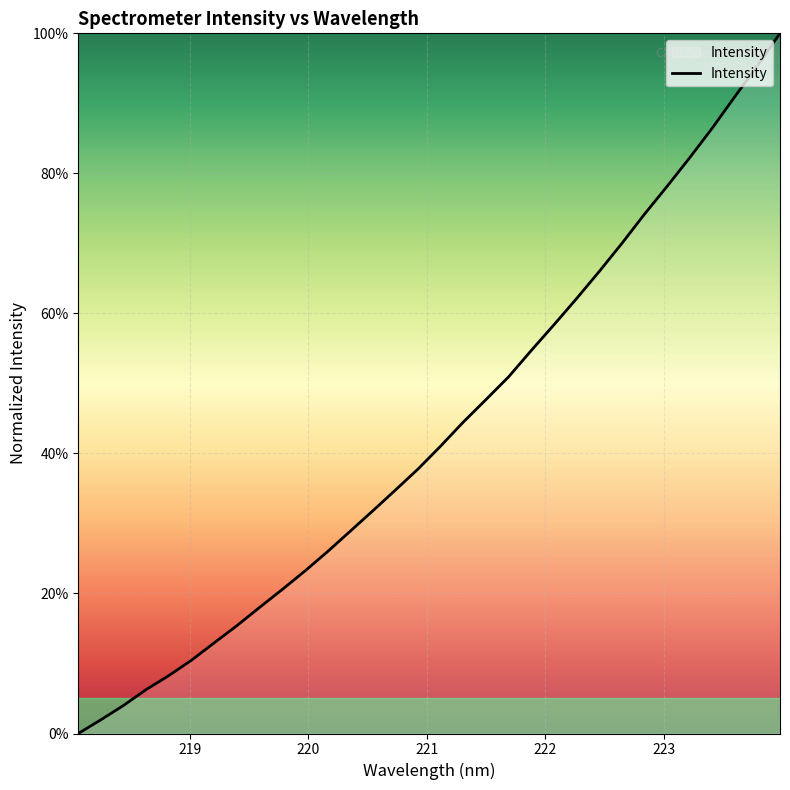

What is the difference between the maximum and minimum values?

100.0